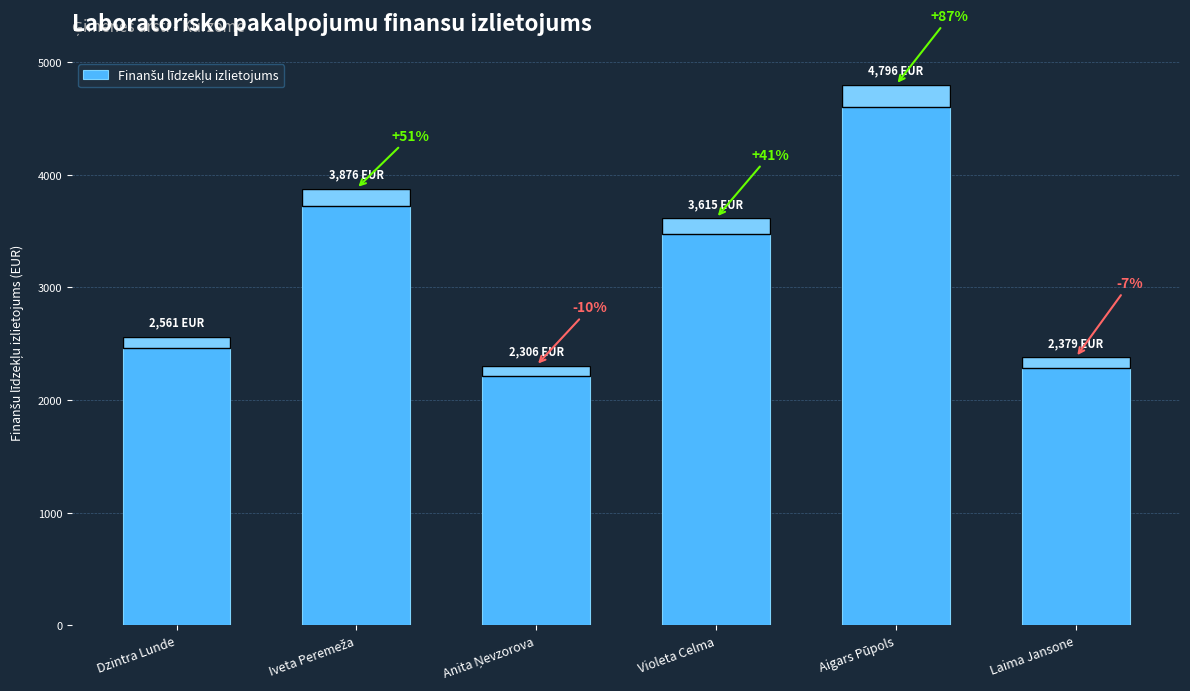

What is the ratio of the value at Iveta Peremeža to the value at Laima Jansone?

1.6